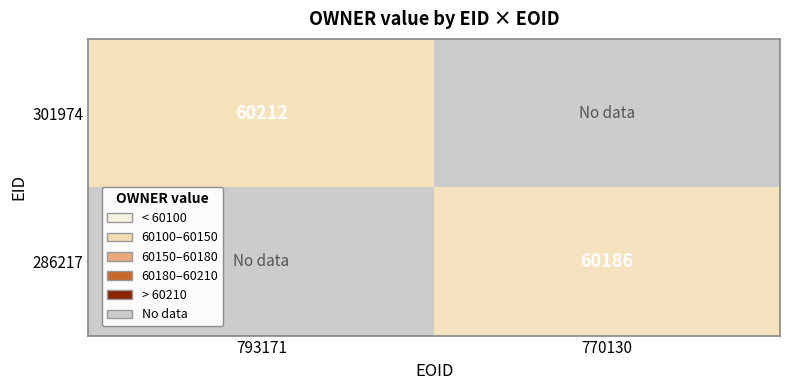

The value of 301974 at 793171 is 102681. True or false?

False